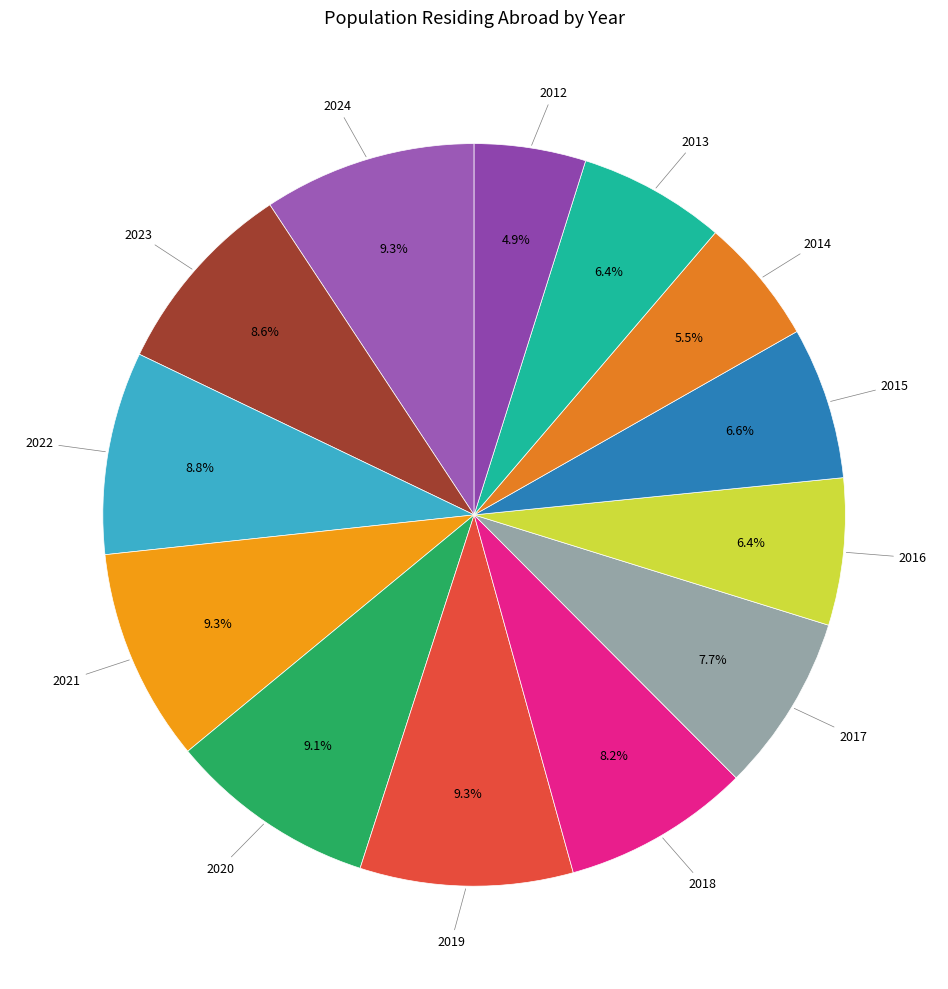

Count the number of slices in the pie.

13